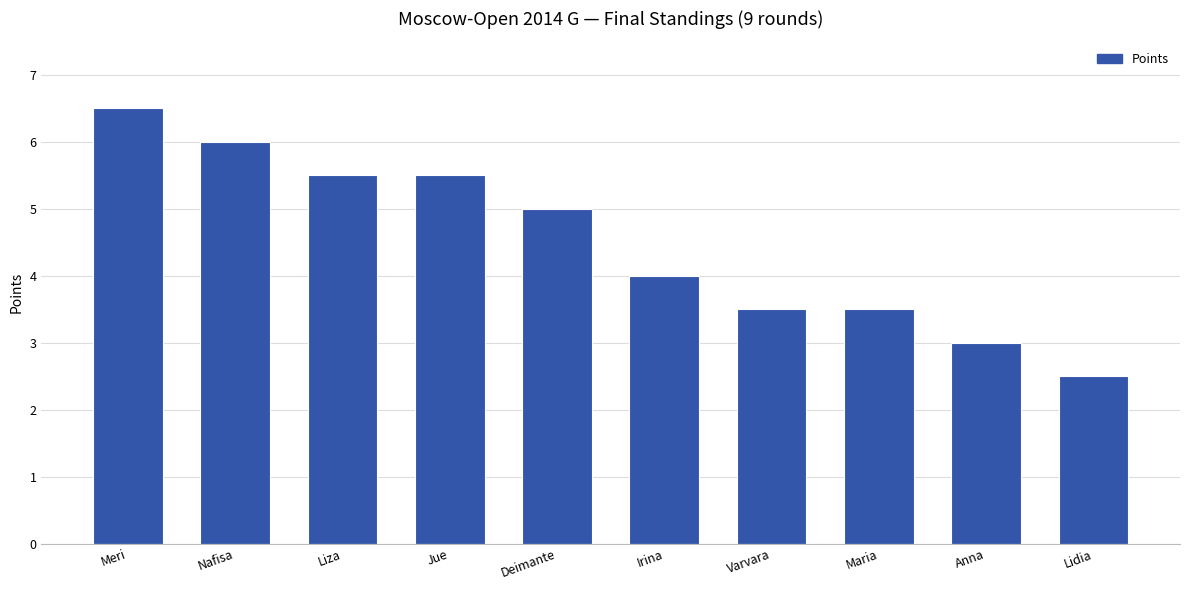

Is it true that the value at Jue is 5.5?

True